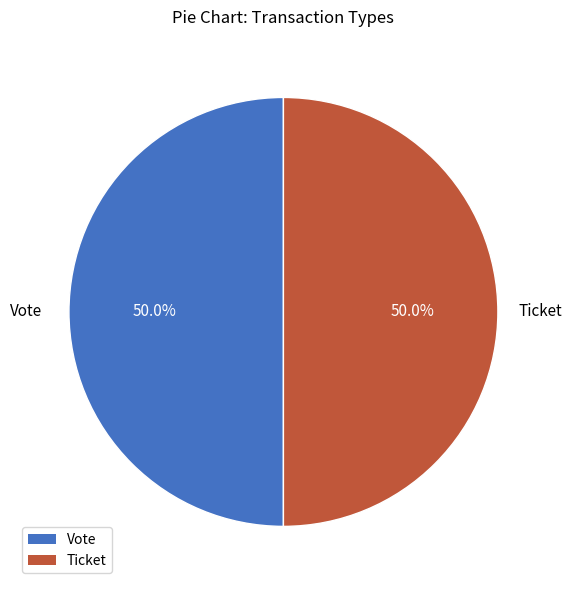

What is the ratio of the value at Vote to the value at Ticket?

1.0